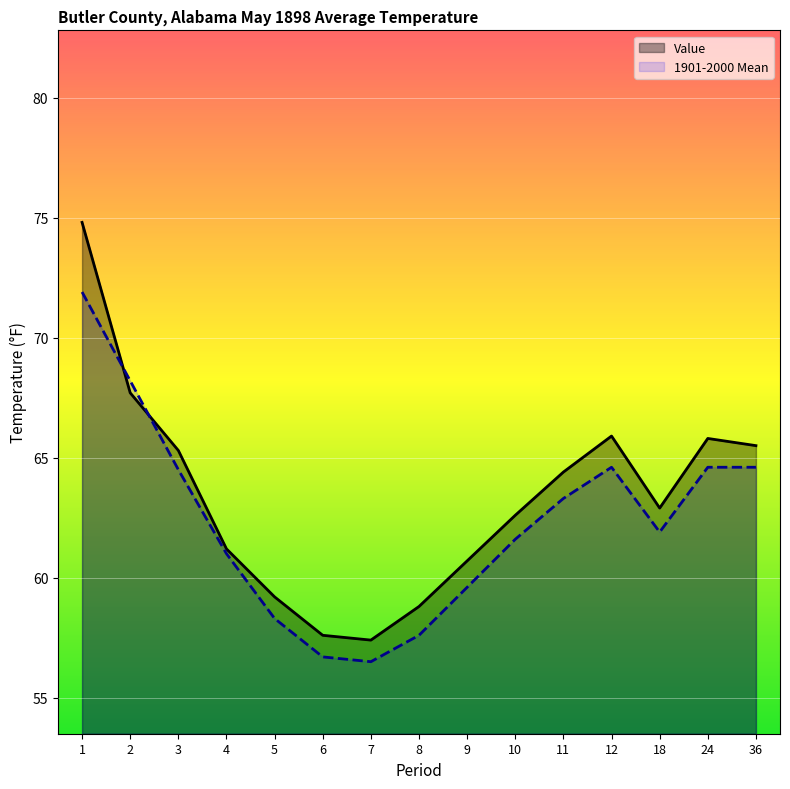

Is the value of Value at 18 greater than the value of 1901-2000 Mean at 24?

No